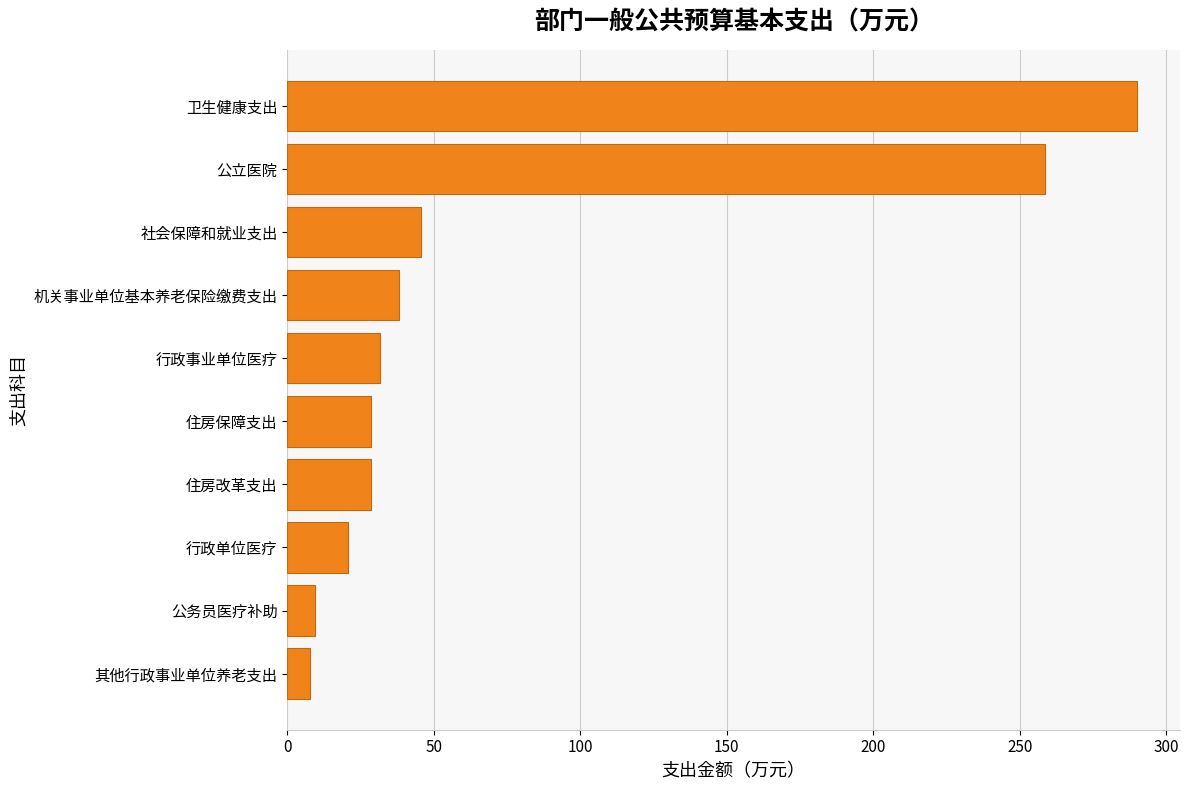

Reading bottom to top, what are all the values shown in this chart?

7.8	9.5	20.6	28.5	28.5	31.5	38.0	45.8	258.6	290.1